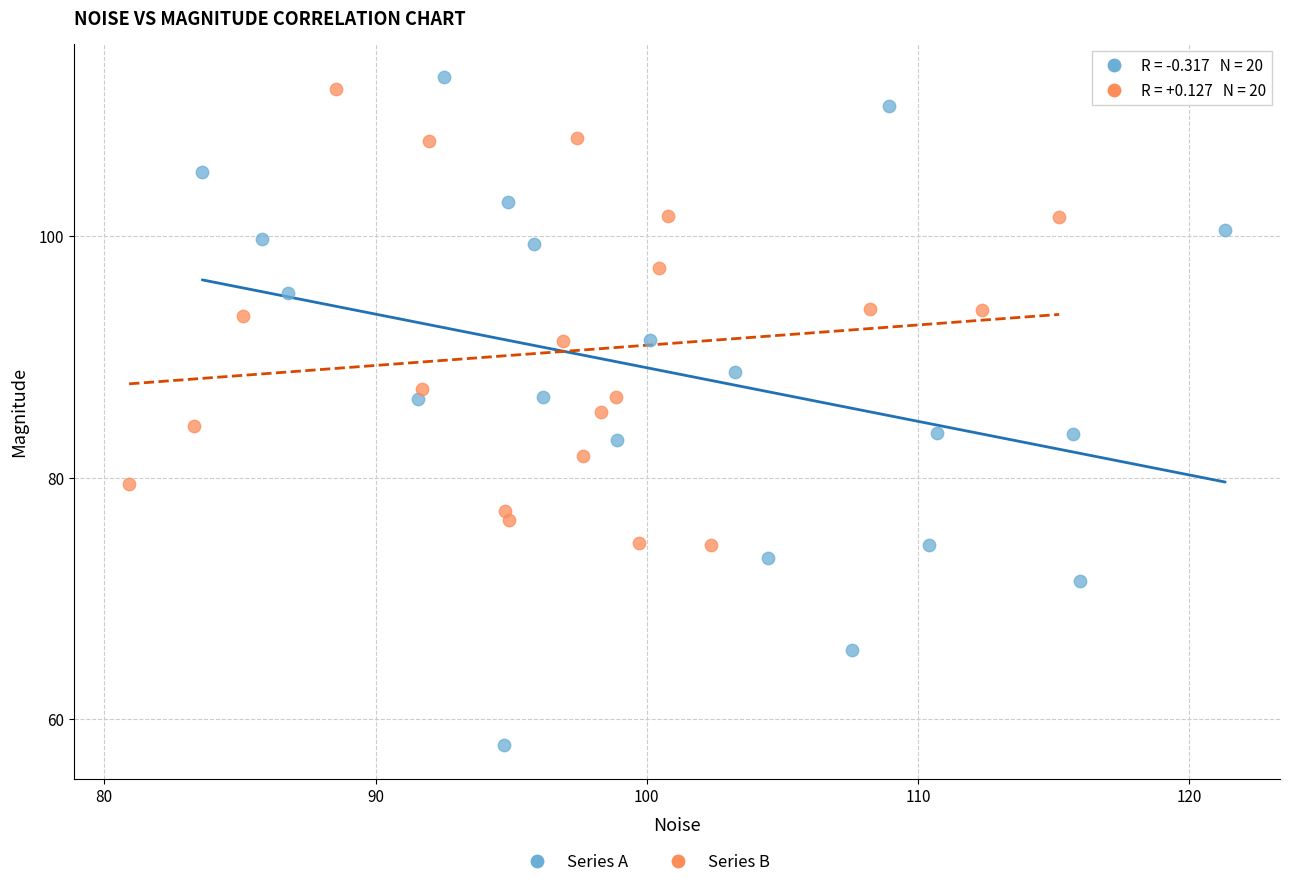

Which series reaches the minimum Y coordinate?

Series A